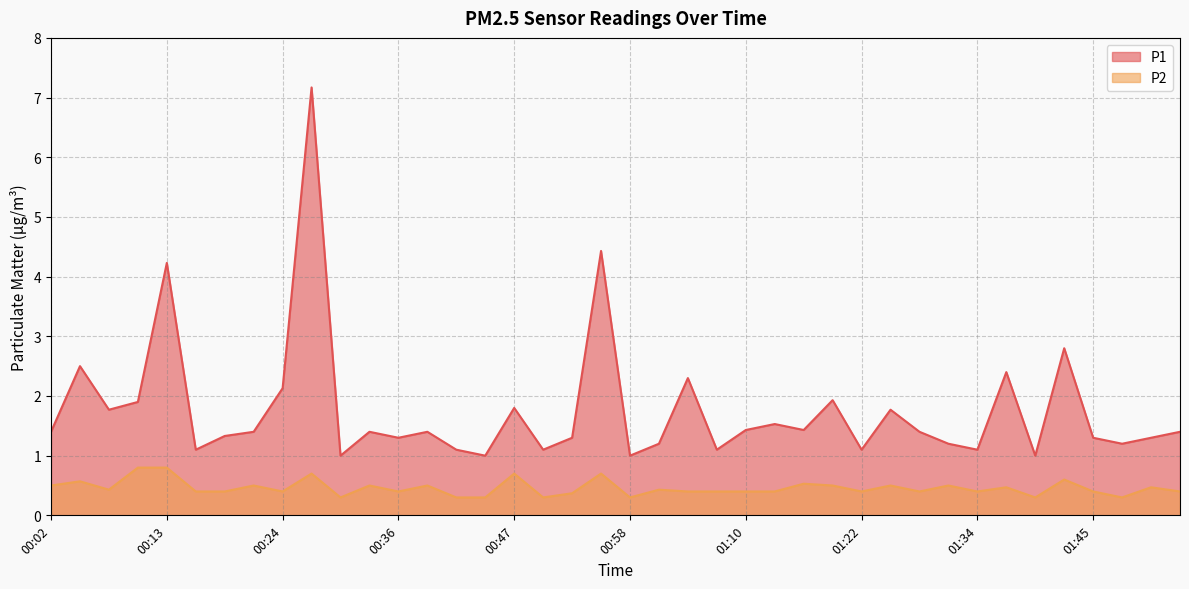

How many interior local valleys does the P2 series have?

11